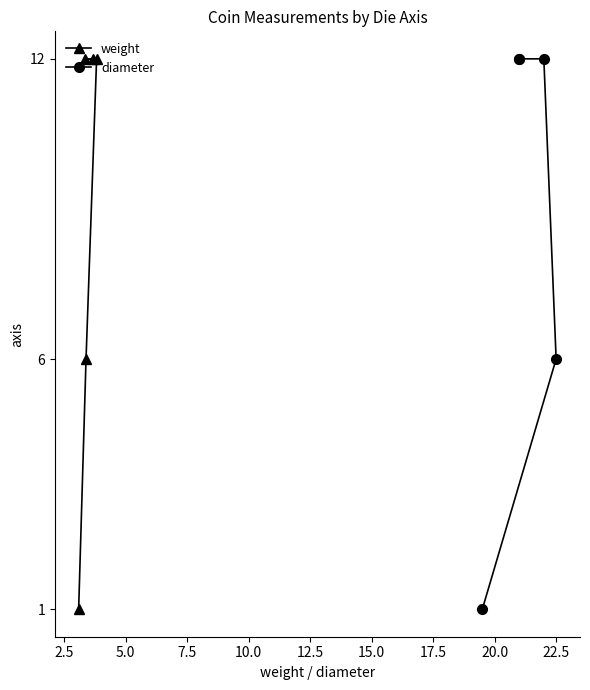

What is the value of the weight point at the 3rd from the left?

6